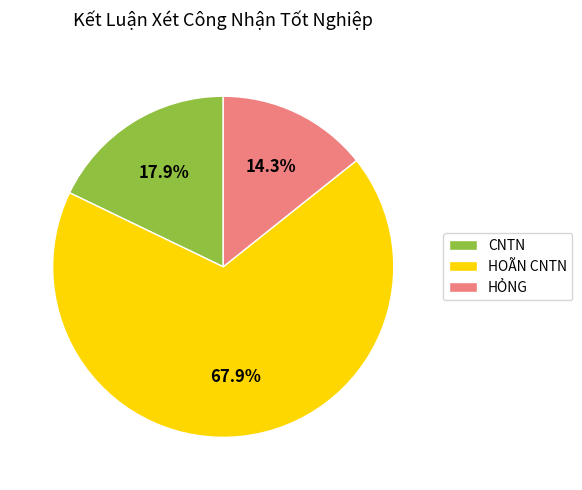

Is it true that HỎNG is 6% of the pie?

False